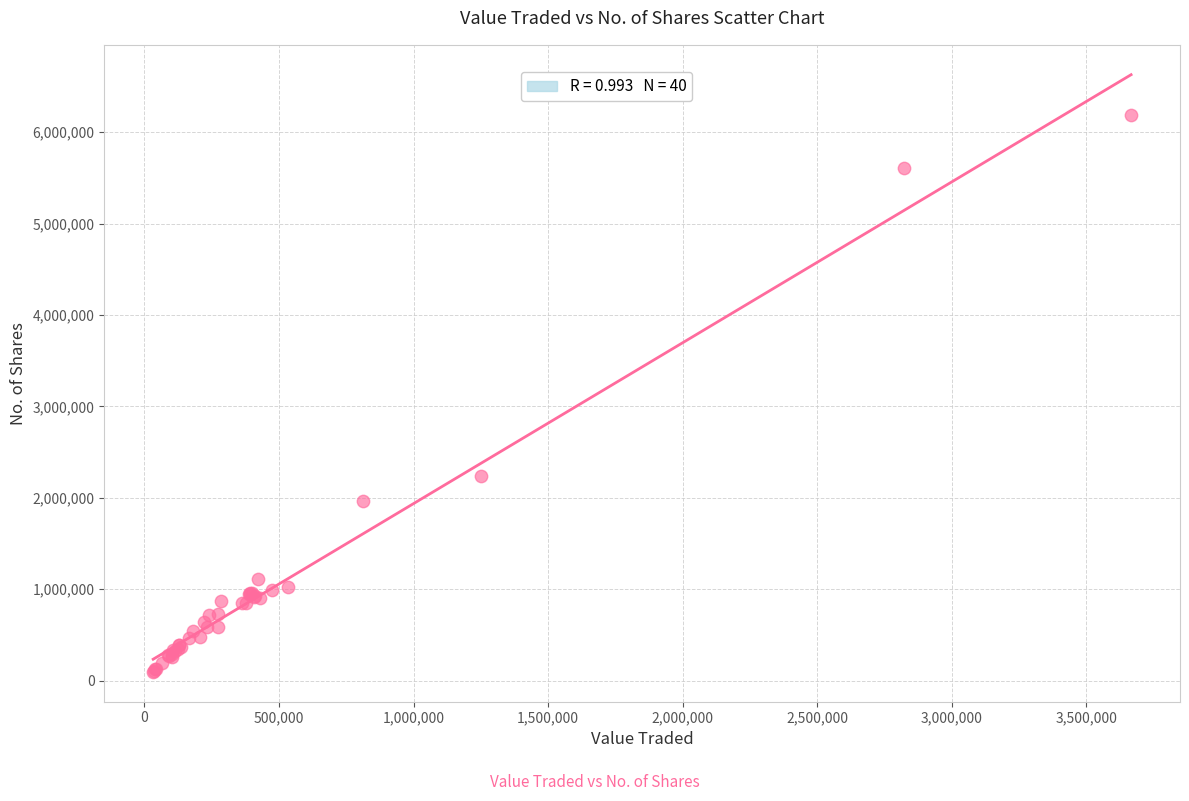

What Y value in the scatter plot is closest to 3141214?

2241289